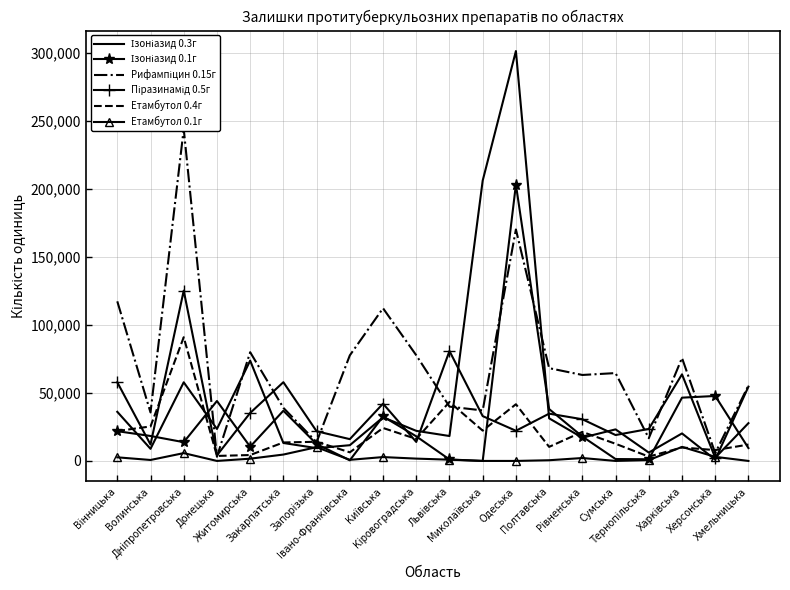

The Ізоніазид 0.1г series shows 12398 at Запорізька. True or false?

True